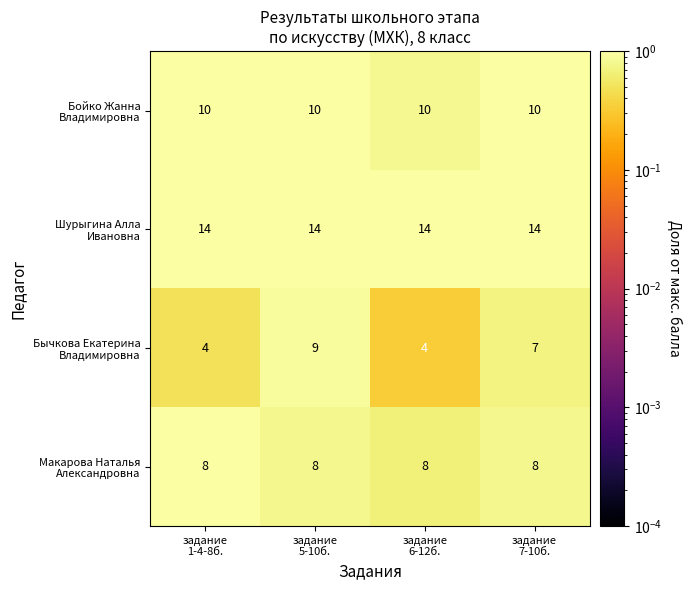

What is the smallest value displayed?

4